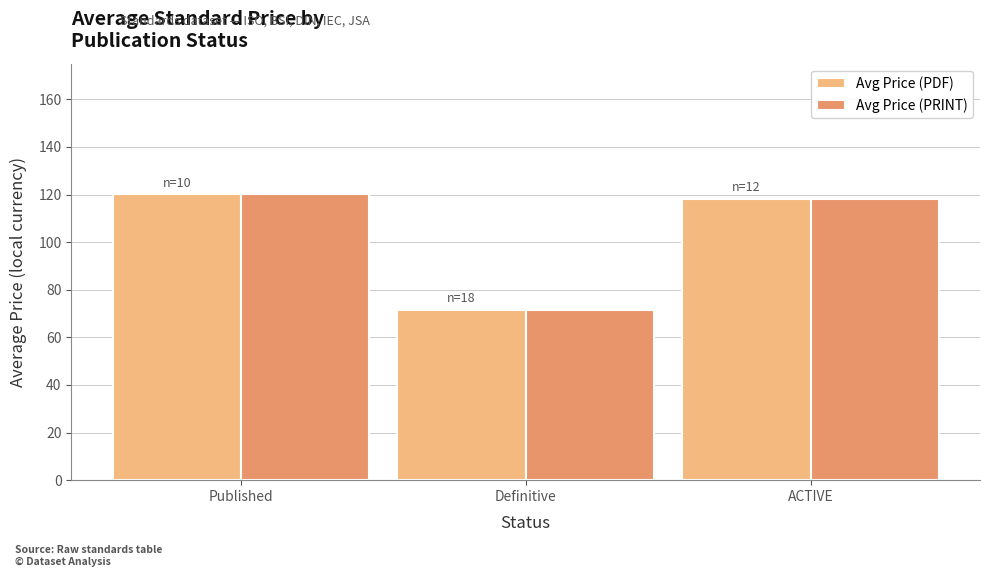

How many data points in Avg Price (PRINT) are less than 118?

1